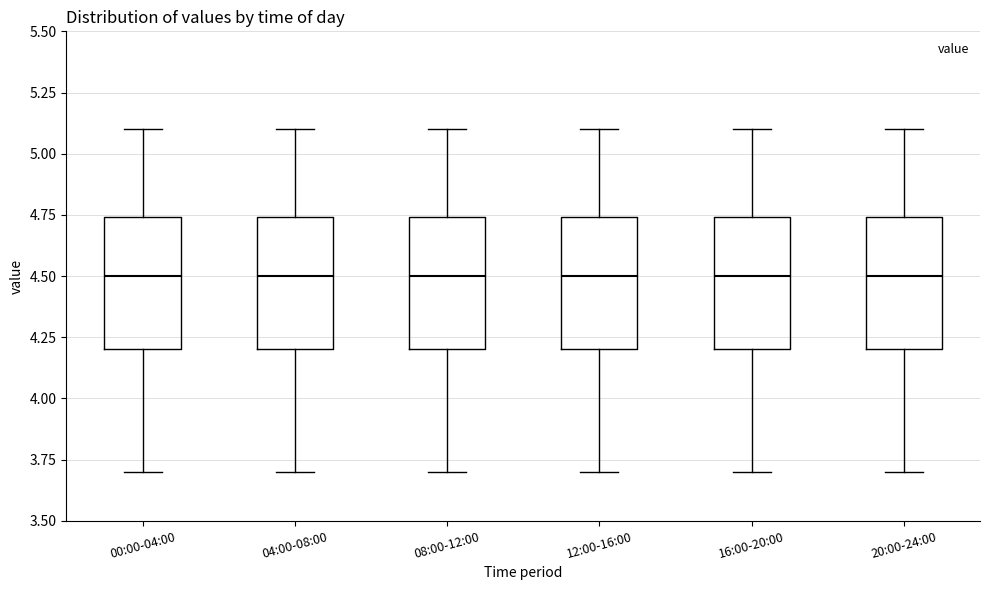

Reading left to right, transcribe this box plot: for each box, give where its median line is, the range the box spans, and where its two whiskers end, as read against the y-axis. The values are not printed on the chart, so give them approximately, as read against the axis.

00:00-04:00: median 4.50, box 4.20 to 4.75, whiskers 3.70 to 5.10
04:00-08:00: median 4.50, box 4.20 to 4.75, whiskers 3.70 to 5.10
08:00-12:00: median 4.50, box 4.20 to 4.75, whiskers 3.70 to 5.10
12:00-16:00: median 4.50, box 4.20 to 4.75, whiskers 3.70 to 5.10
16:00-20:00: median 4.50, box 4.20 to 4.75, whiskers 3.70 to 5.10
20:00-24:00: median 4.50, box 4.20 to 4.75, whiskers 3.70 to 5.10